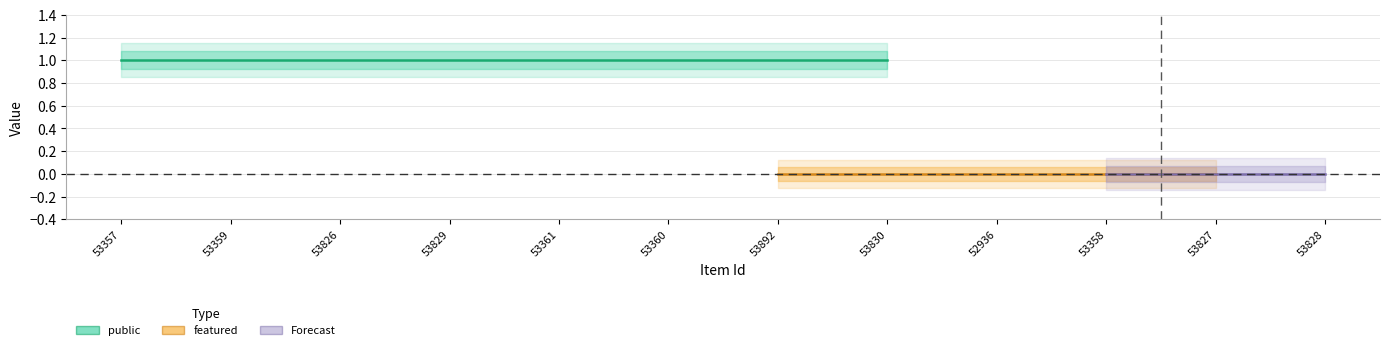

What is the spread (max minus min) of values at 53829?

1